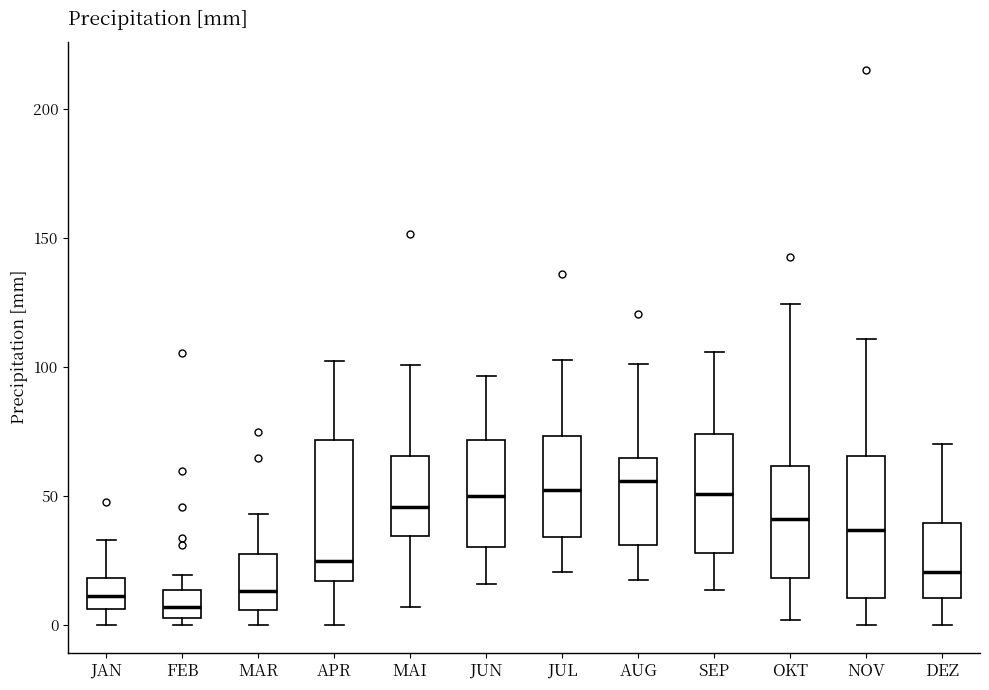

Reading left to right, transcribe this box plot: for each box, give where its median line is, the range the box spans, and where its two whiskers end, as read against the y-axis. The values are not printed on the chart, so give them approximately, as read against the axis.

JAN: median 10, box 5 to 20, whiskers 0 to 35
FEB: median 5 (inside the box), box 5 to 15, whiskers 0 to 20
MAR: median 15, box 5 to 30, whiskers 0 to 45
APR: median 25, box 15 to 70, whiskers 0 to 100
MAI: median 45, box 35 to 65, whiskers 5 to 100
JUN: median 50, box 30 to 70, whiskers 15 to 95
JUL: median 50, box 35 to 75, whiskers 20 to 105
AUG: median 55, box 30 to 65, whiskers 15 to 100
SEP: median 50, box 30 to 75, whiskers 15 to 105
OKT: median 40, box 20 to 60, whiskers 0 to 125
NOV: median 35, box 10 to 65, whiskers 0 to 110
DEZ: median 20, box 10 to 40, whiskers 0 to 70